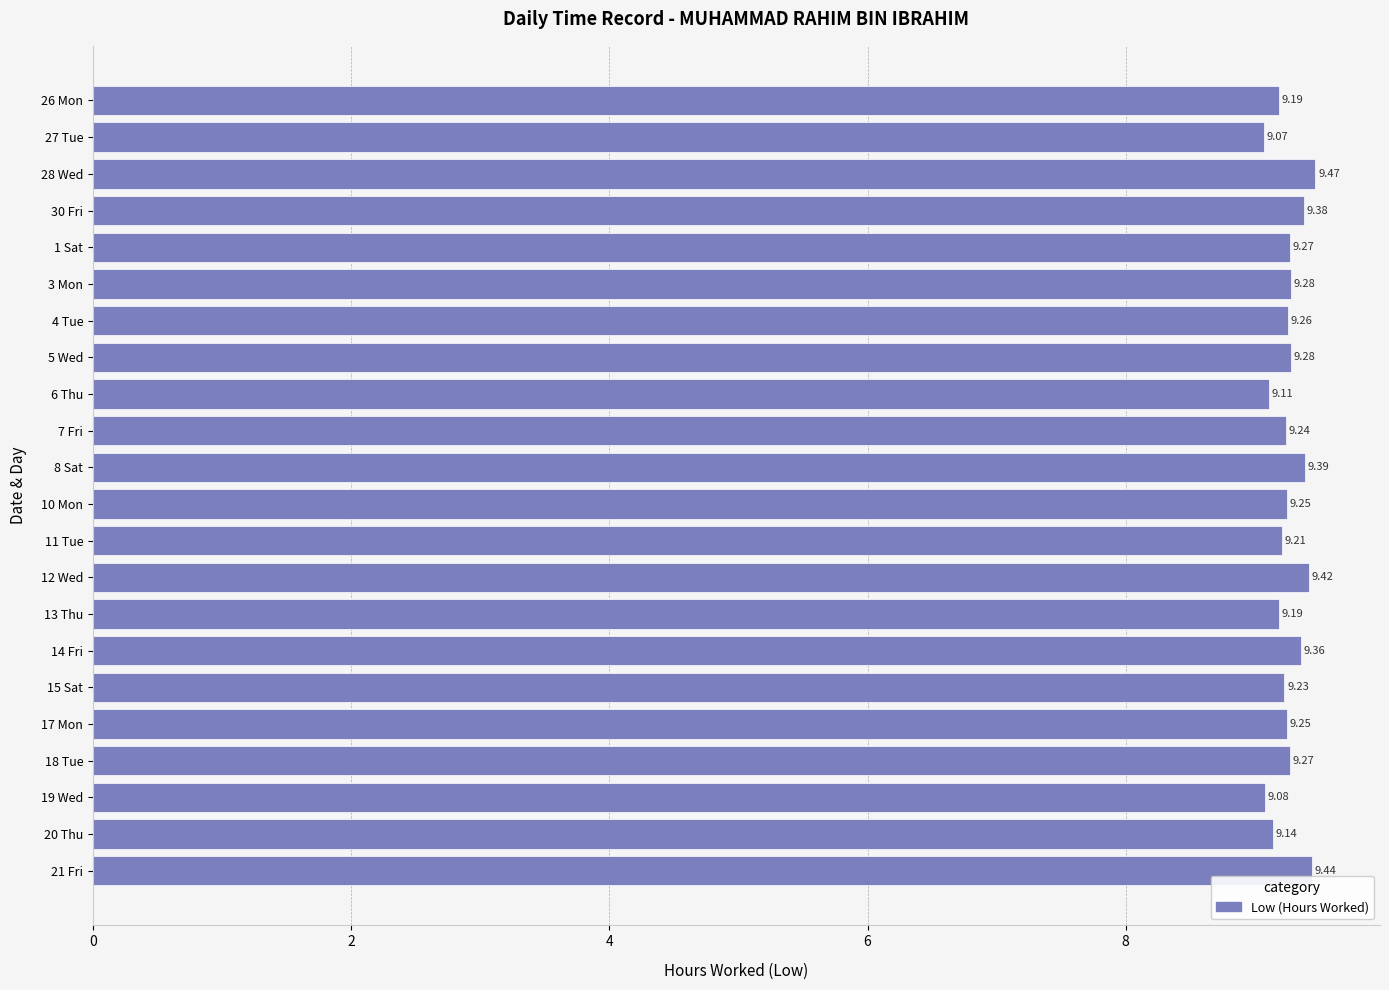

What is the difference between the maximum and minimum values?

0.4